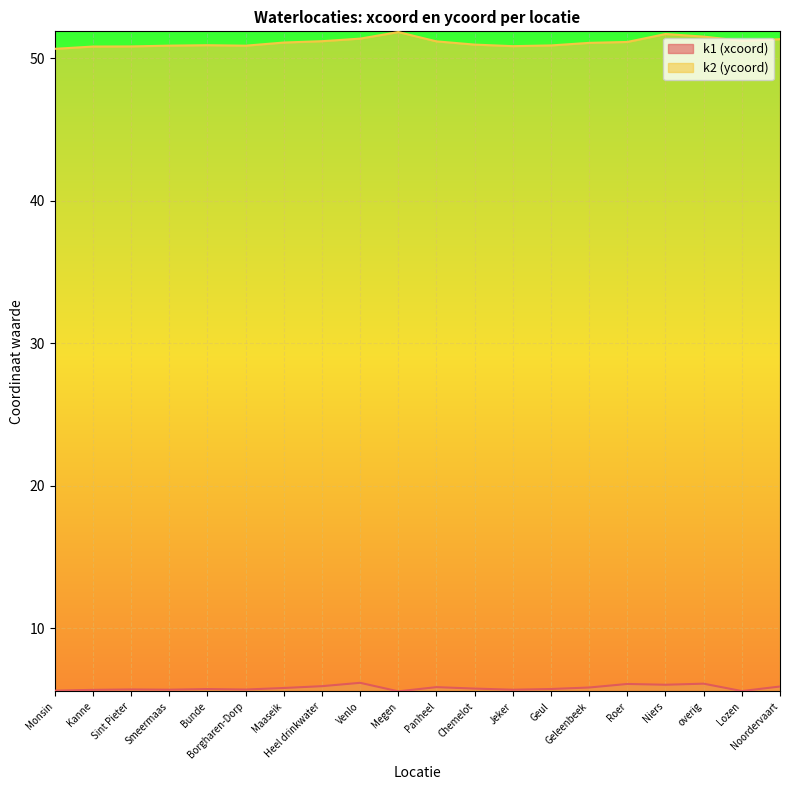

What is the maximum value for k1 (xcoord)?

6.2